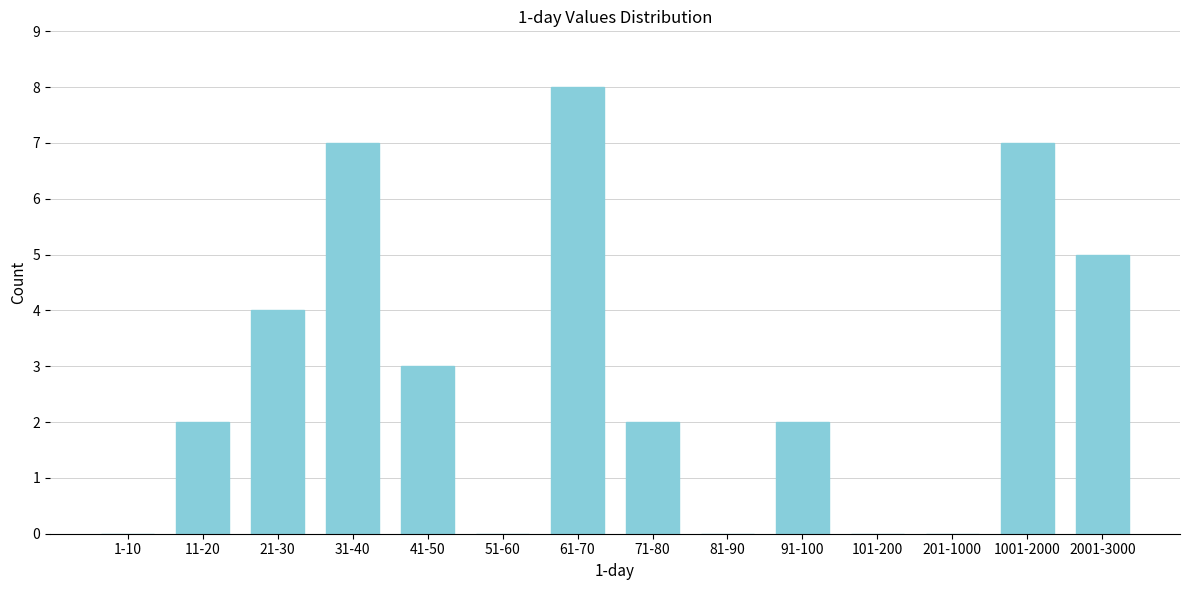

Reading right to left, what are all the values shown in this chart?

2001-3000=5	1001-2000=7	201-1000=0	101-200=0	91-100=2	81-90=0	71-80=2	61-70=8	51-60=0	41-50=3	31-40=7	21-30=4	11-20=2	1-10=0